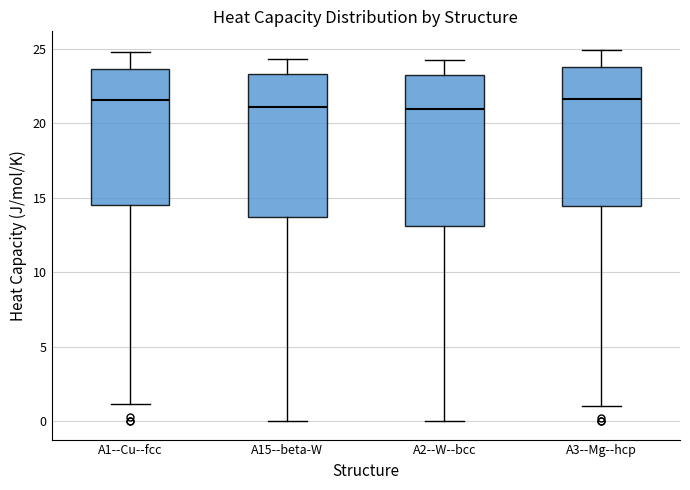

Comparing the boxes themselves (not the whiskers), which one is the tallest?

A2--W--bcc